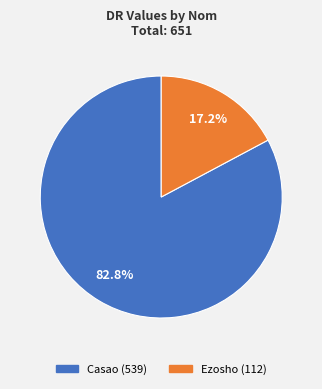

True or false: Casao accounts for 83% of the total.

True